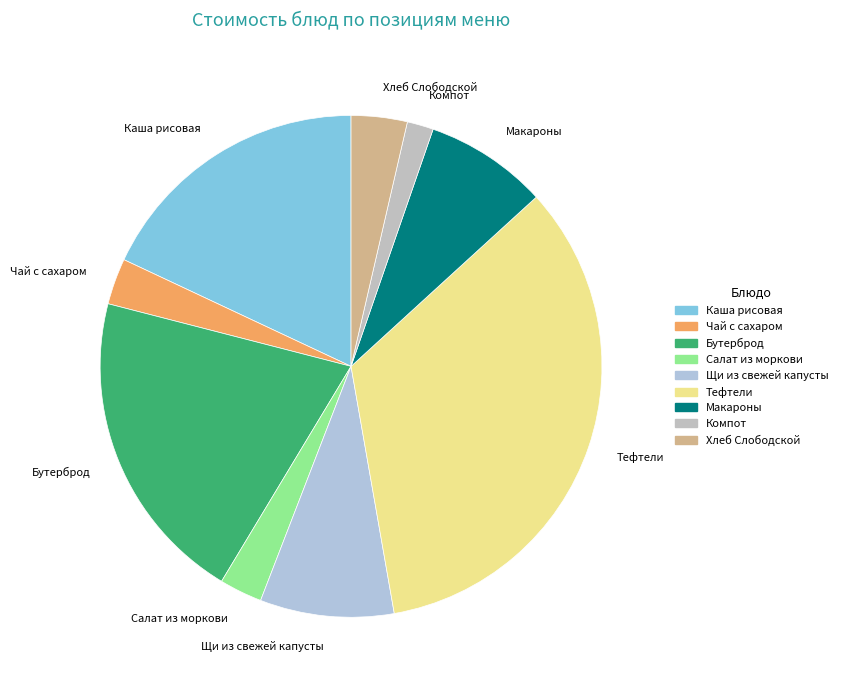

Between Макароны and Хлеб Слободской, which is larger?

Макароны